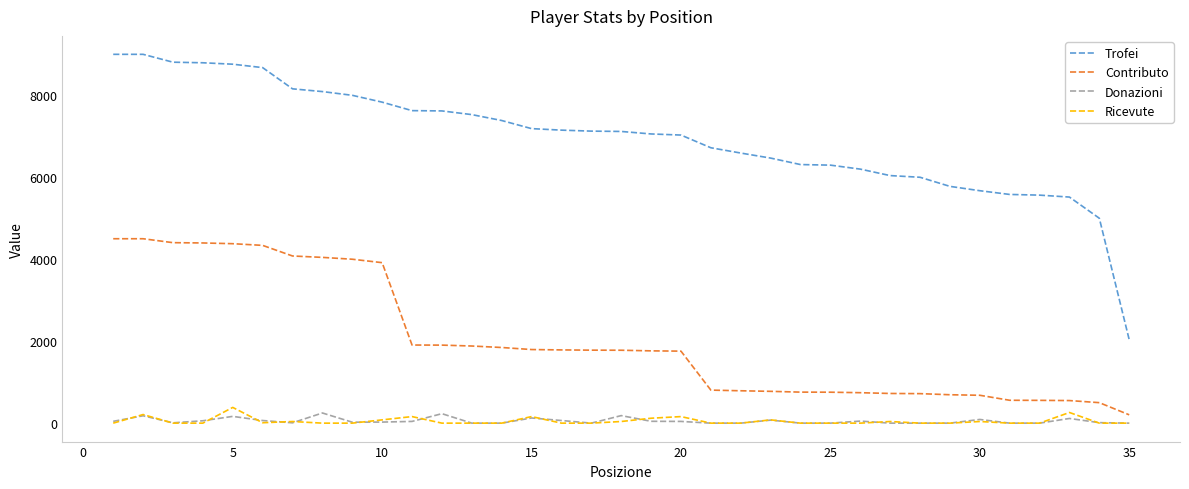

True or false: Contributo and Donazioni intersect in this chart.

False